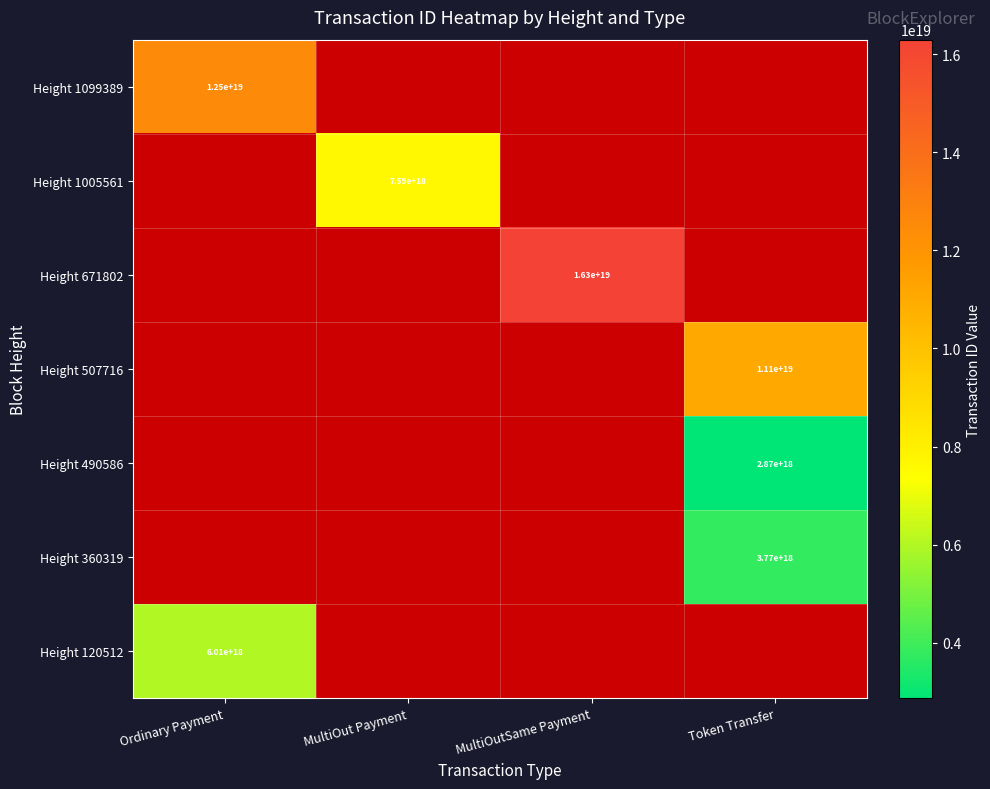

How many values in Height 1005561 are above zero?

1